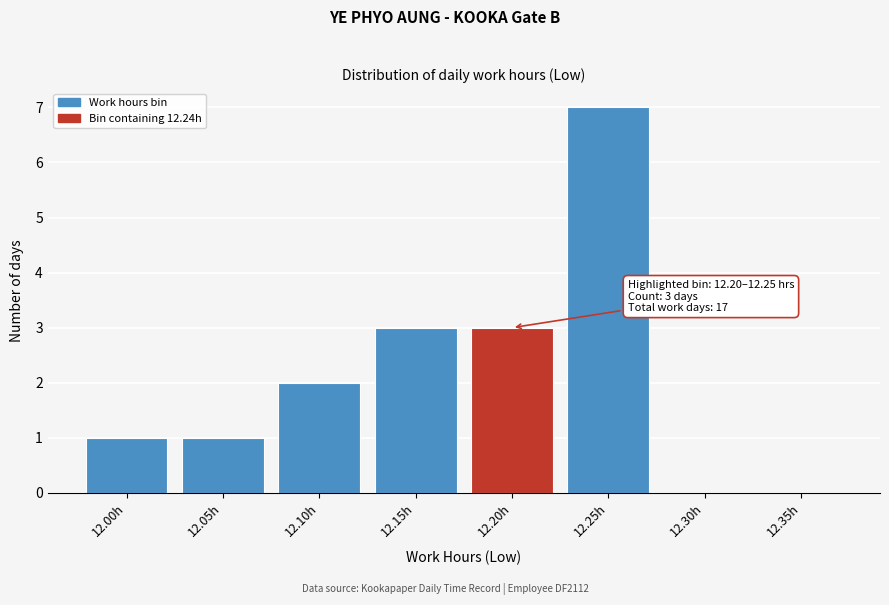

Reading left to right, list all the values displayed in this chart.

12.00h=1	12.05h=1	12.10h=2	12.15h=3	12.20h=3	12.25h=7	12.30h=0	12.35h=0